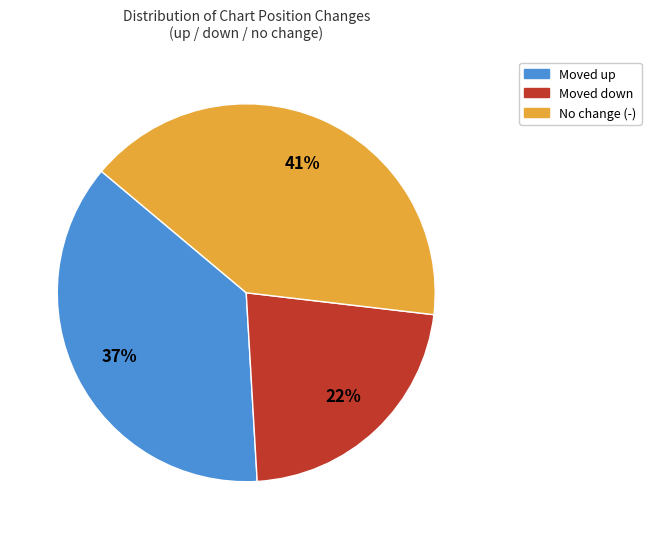

To the nearest percent, what is the average slice percentage?

33%